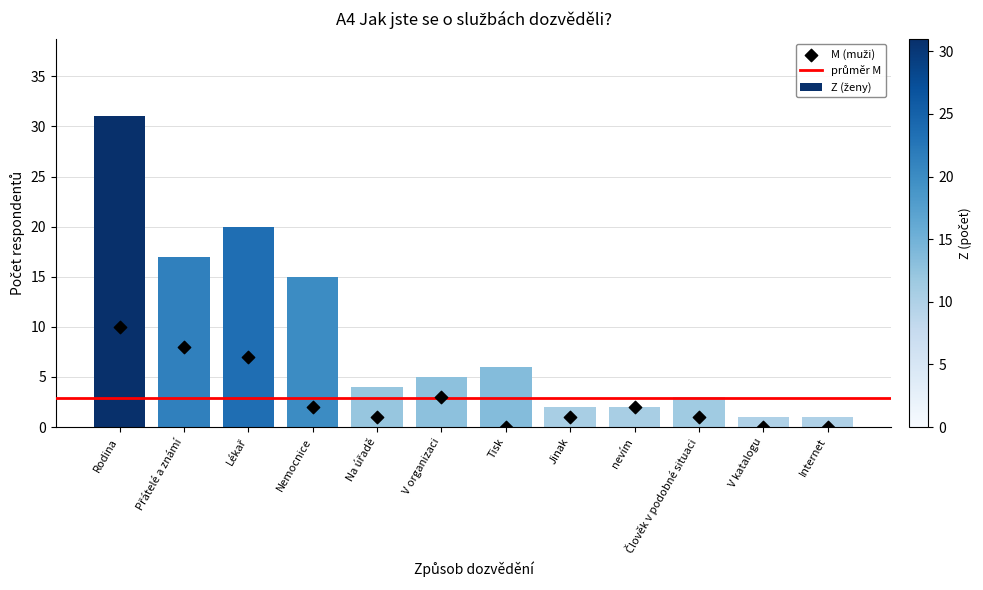

What is the total value across all series at Jinak?

3